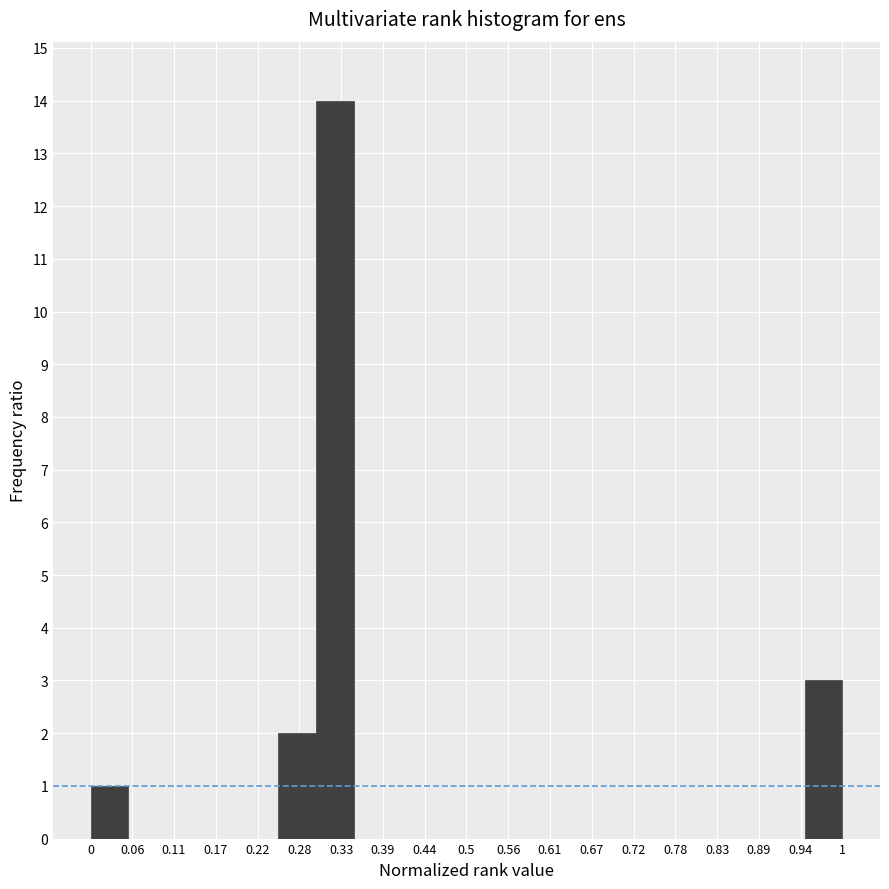

Reading left to right, transcribe this chart: for each bar, give the range it covers on the x-axis and its height. The values are not printed on the chart, so give them approximately, as read against the axis.

0.00 to 0.05: 1
0.05 to 0.10: 0
0.10 to 0.15: 0
0.15 to 0.20: 0
0.20 to 0.25: 0
0.25 to 0.30: 2
0.30 to 0.35: 14
0.35 to 0.40: 0
0.40 to 0.45: 0
0.45 to 0.50: 0
0.50 to 0.55: 0
0.55 to 0.60: 0
0.60 to 0.65: 0
0.65 to 0.70: 0
0.70 to 0.75: 0
0.75 to 0.80: 0
0.80 to 0.85: 0
0.85 to 0.90: 0
0.90 to 0.95: 0
0.95 to 1.00: 3